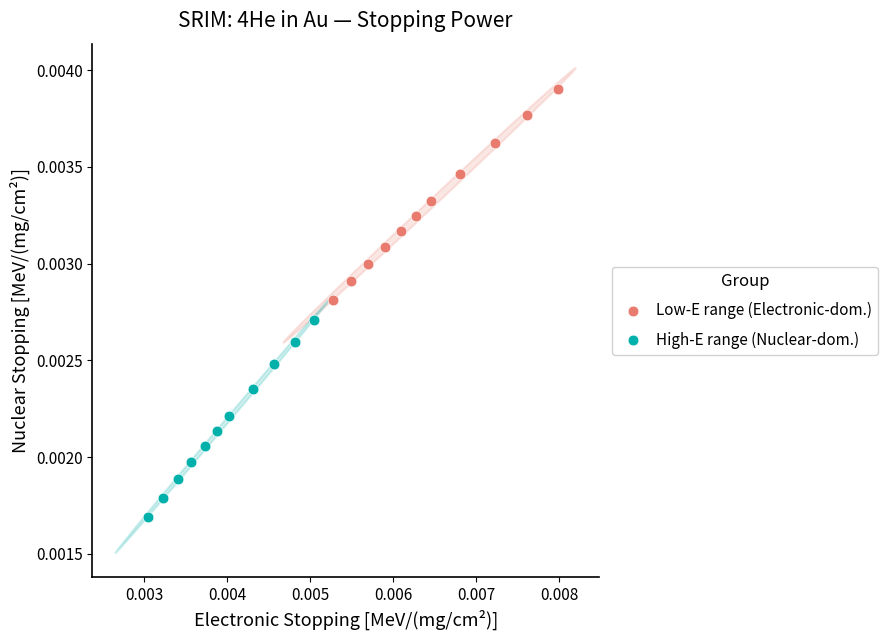

What are all the series names shown in the legend?

Low-E range (Electronic-dom.), High-E range (Nuclear-dom.)